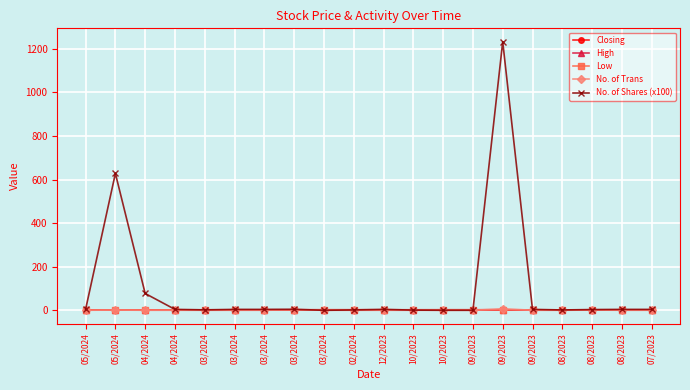

Reading left to right, transcribe all the data shown in this chart.

Closing: 2.6	2.5	2.7	2.8	2.9	2.9	3.0	3.1	3.2	3.2	3.1	3.1	3.2	3.2	3.0	3.0	2.9	2.8	2.7	2.5
High: 2.6	2.5	2.7	2.8	2.9	2.9	3.0	3.2	3.2	3.2	3.1	3.1	3.2	3.2	3.0	3.0	2.9	2.8	2.7	2.5
Low: 2.6	2.5	2.7	2.8	2.9	2.9	3.0	3.1	3.2	3.2	3.1	3.1	3.2	3.2	3.0	3.0	2.9	2.6	2.7	2.5
No. of Trans: 1.0	2.0	1.0	1.0	1.0	1.0	1.0	3.0	1.0	1.0	1.0	1.0	1.0	1.0	8.0	1.0	1.0	2.0	1.0	1.0
No. of Shares (x100): 5.0	628.0	77.9	5.0	3.0	5.0	5.0	5.5	0.9	2.5	5.0	1.8	1.0	1.0	1231.4	5.0	2.5	4.3	5.0	5.0